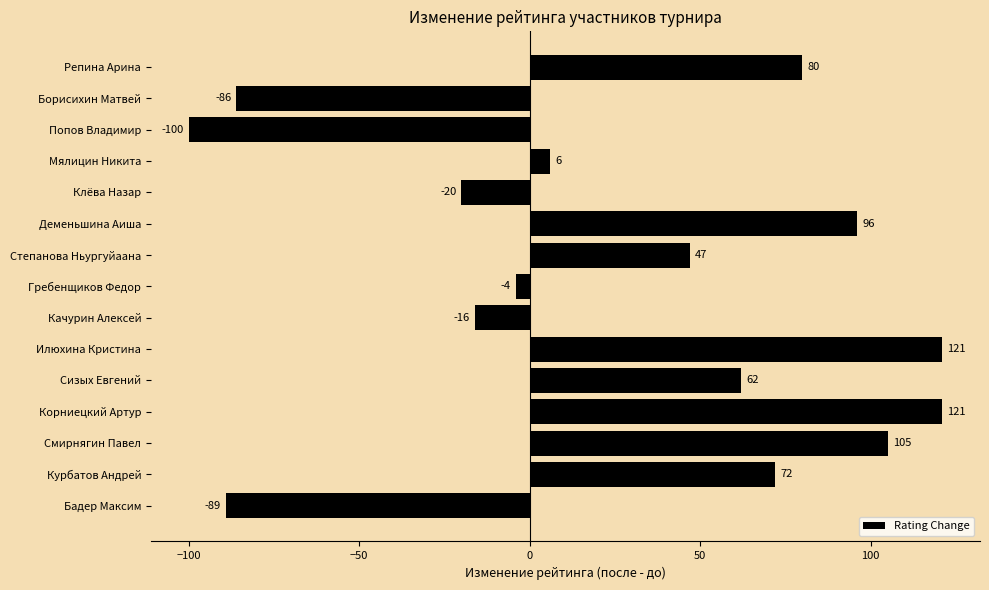

What is the ratio of the value at Степанова Ньургуйаана to the value at Корниецкий Артур?

0.4